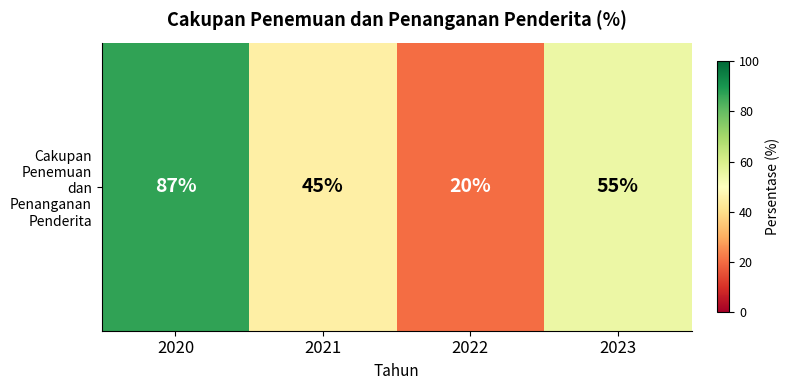

Rank the categories by value from highest to lowest.

2020, 2023, 2021, 2022